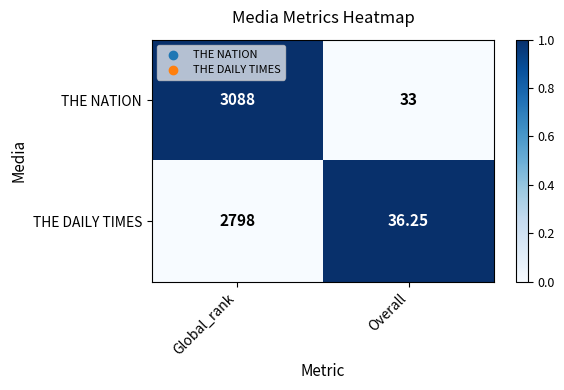

Where is THE DAILY TIMES nearest to the value 1417?

Overall